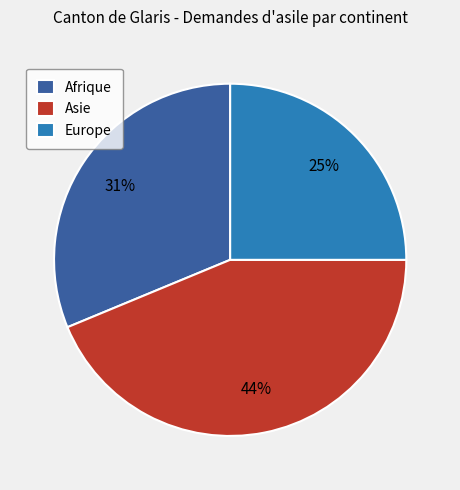

Combined, do Afrique and Europe account for over 50%?

Yes